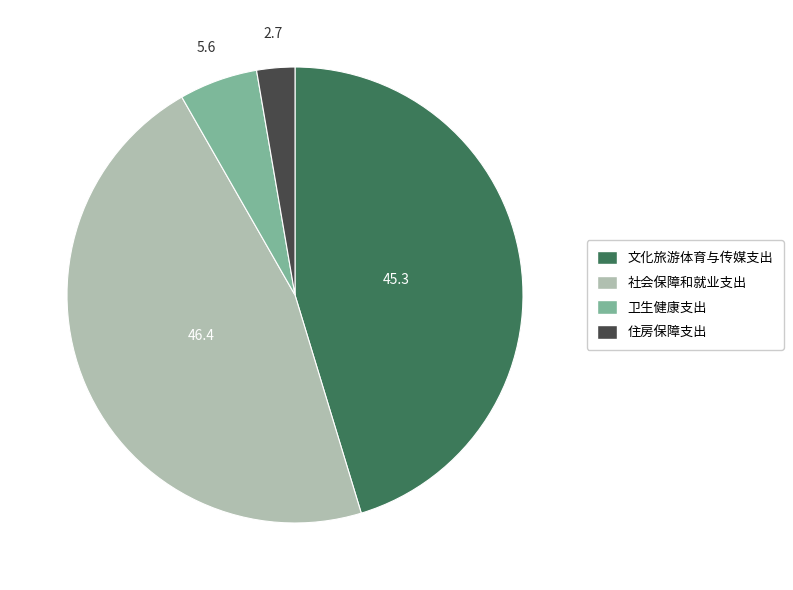

The 社会保障和就业支出 slice represents 39% of the pie. True or false?

False